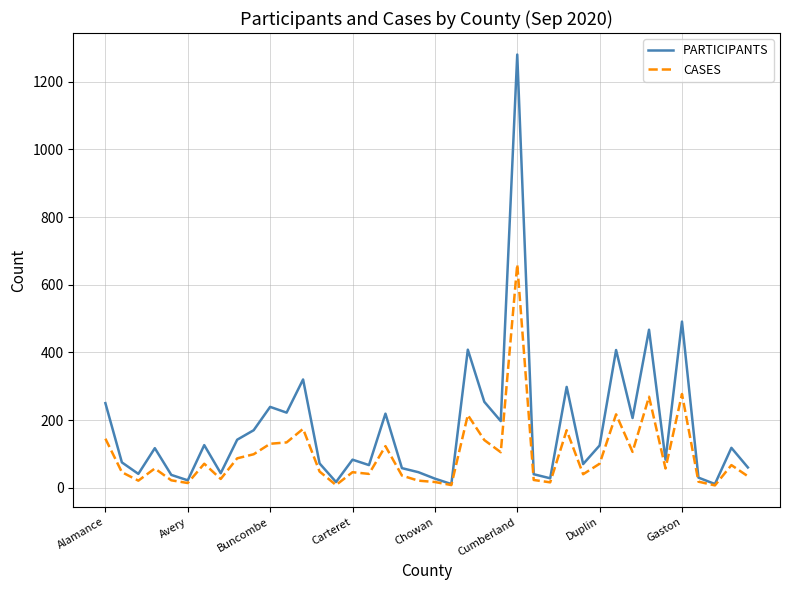

Which series has the largest range (max minus min)?

PARTICIPANTS